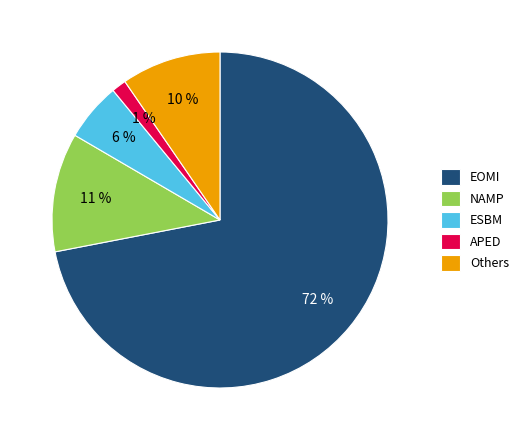

How many segments does this pie chart have?

5